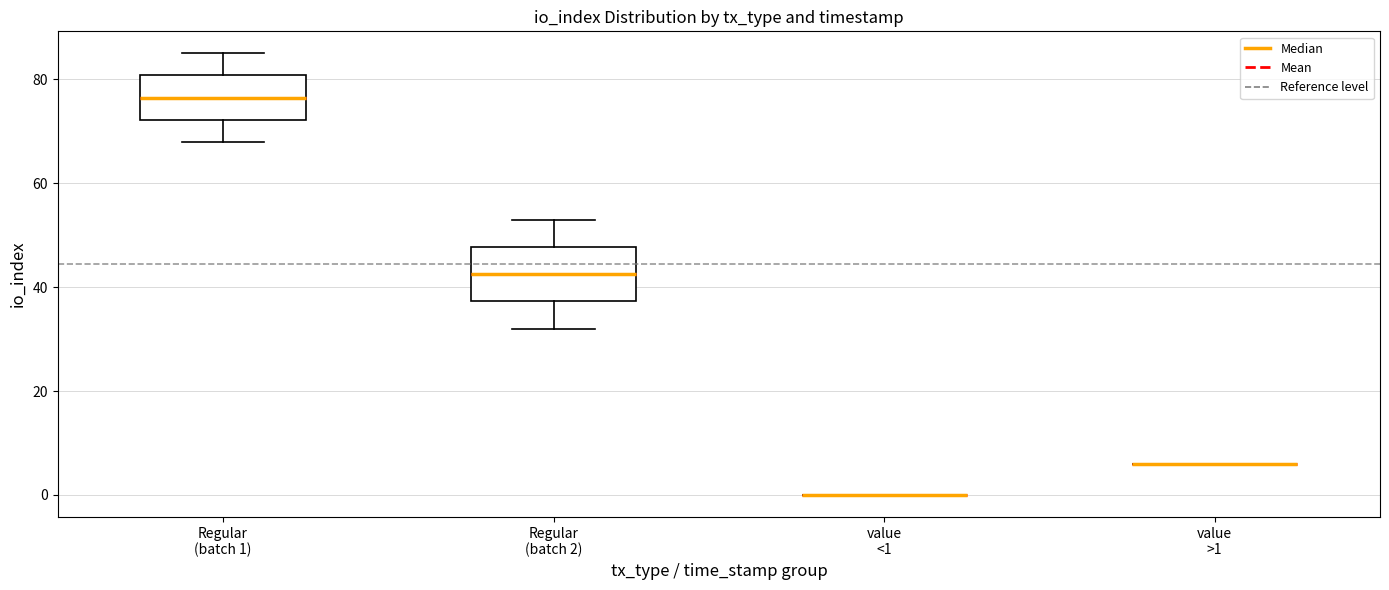

Reading left to right, read every box against the y-axis: the position of its median line, the range the box covers, and the ends of its whiskers. The values are not printed on the chart, so give them approximately, as read against the axis.

Regular (batch 1): median 76, box 72 to 80, whiskers 68 to 86
Regular (batch 2): median 42, box 38 to 48, whiskers 32 to 54
value <1: box collapsed to a line at 0, whiskers 0 to 0
value >1: box collapsed to a line at 6, whiskers 6 to 6